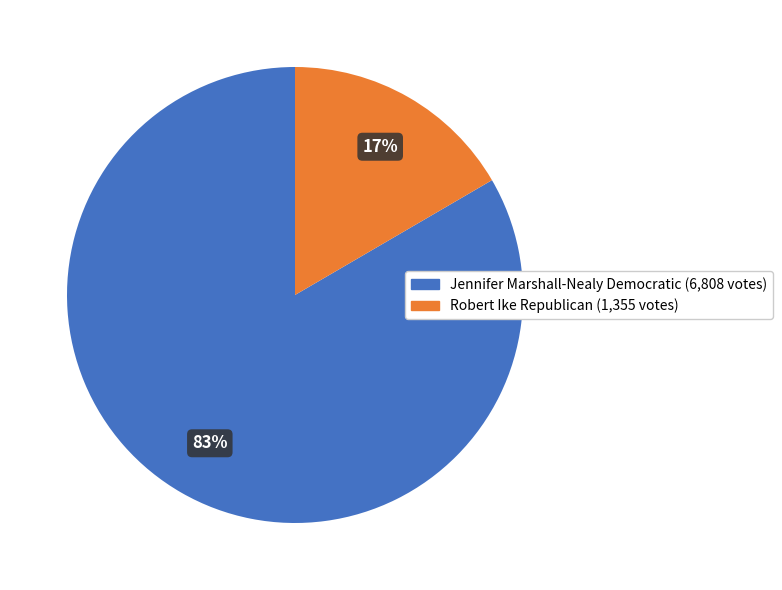

Does any single category account for the majority?

Yes